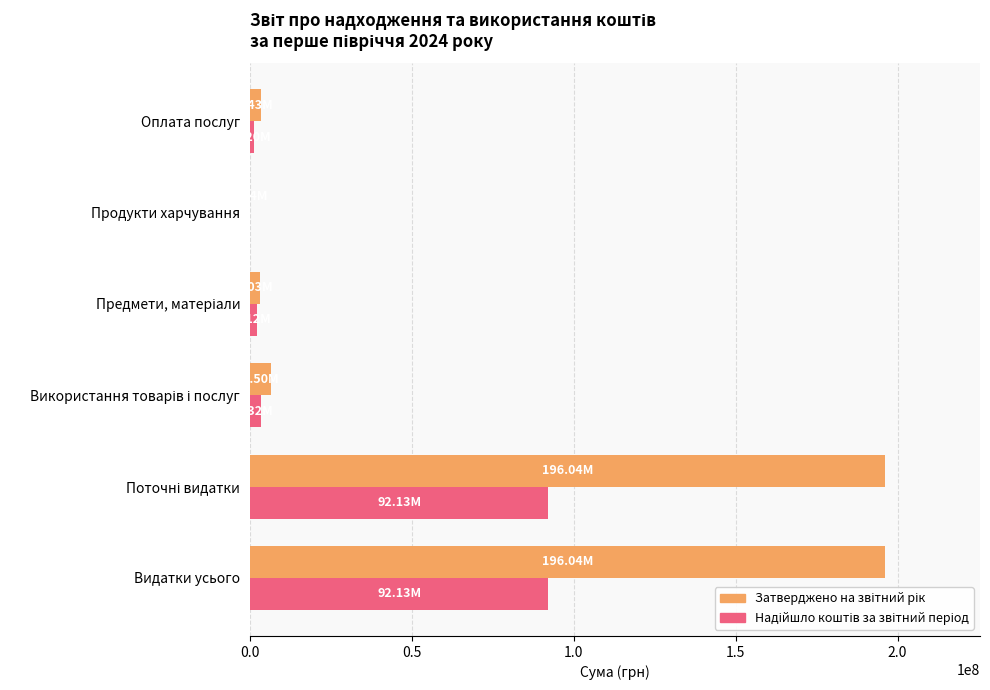

What is the total value across all series at Видатки усього?

288173853.1